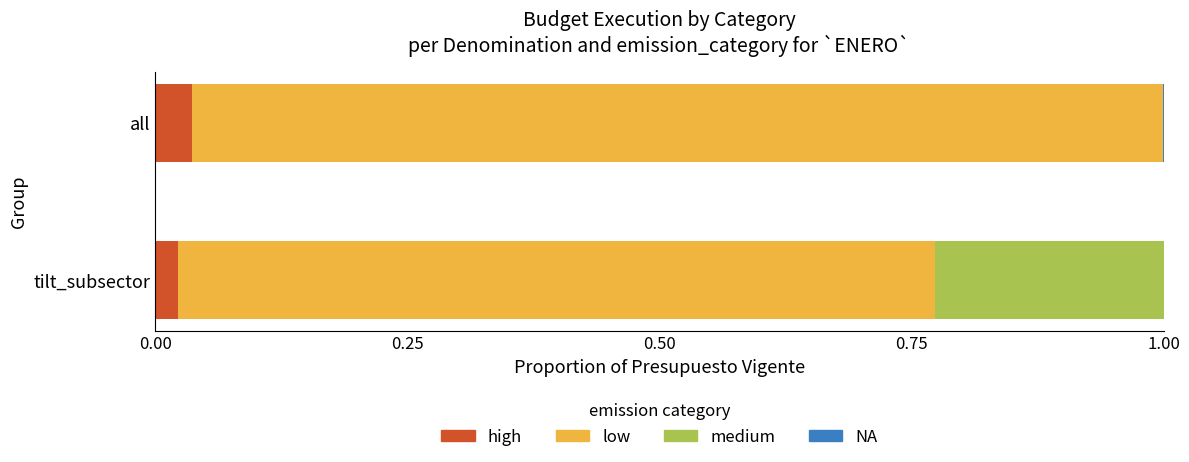

How many NA values are between 0 and 1?

2